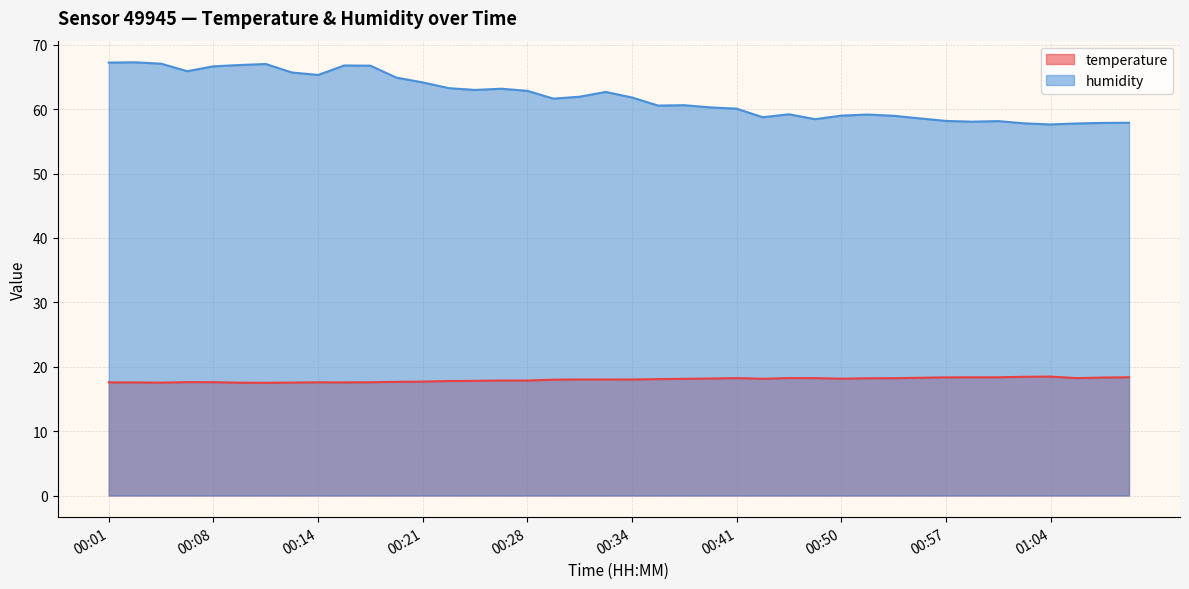

Rank the series by their average value, from lowest to highest.

temperature, humidity